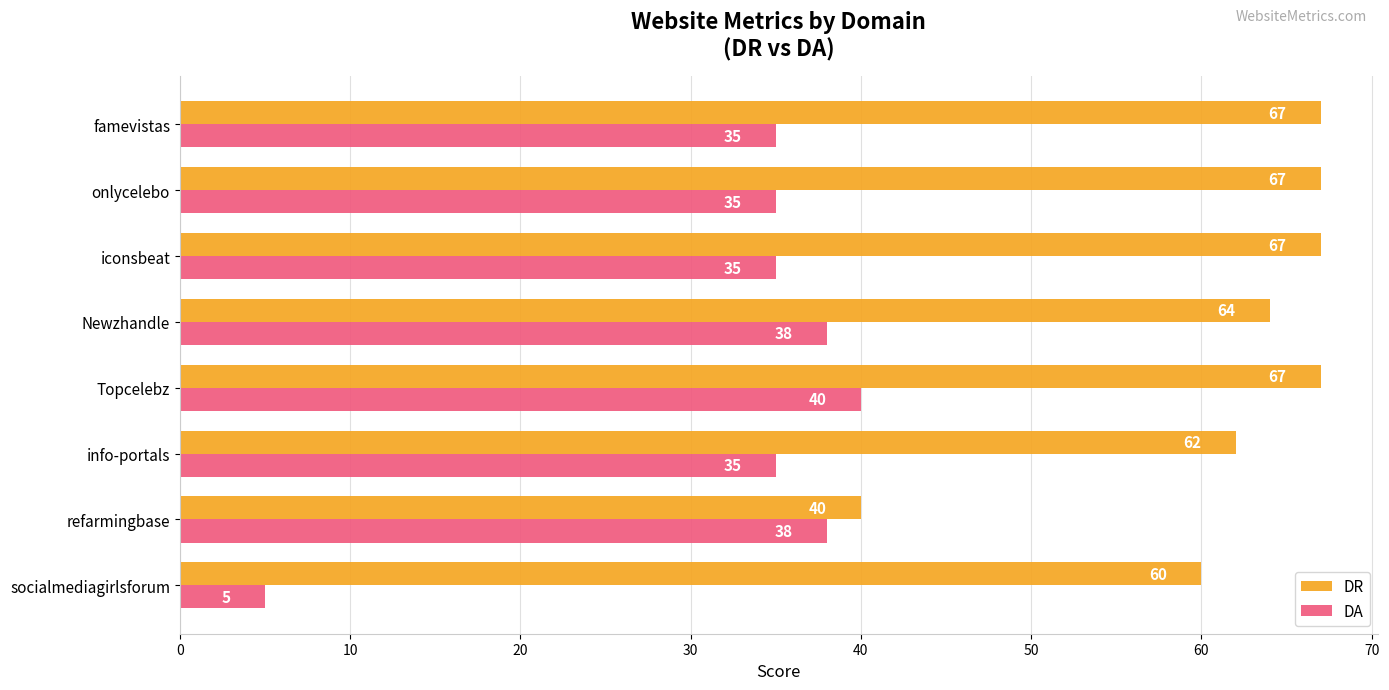

What is the difference between the highest and lowest values at iconsbeat?

32